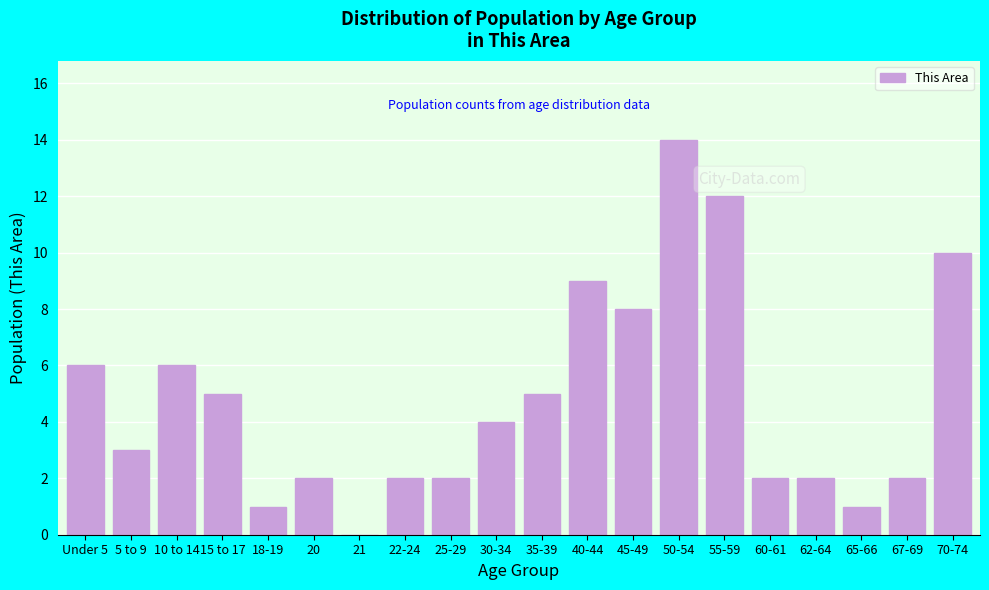

Reading right to left, transcribe all the data shown in this chart.

70-74=10	67-69=2	65-66=1	62-64=2	60-61=2	55-59=12	50-54=14	45-49=8	40-44=9	35-39=5	30-34=4	25-29=2	22-24=2	21=0	20=2	18-19=1	15 to 17=5	10 to 14=6	5 to 9=3	Under 5=6